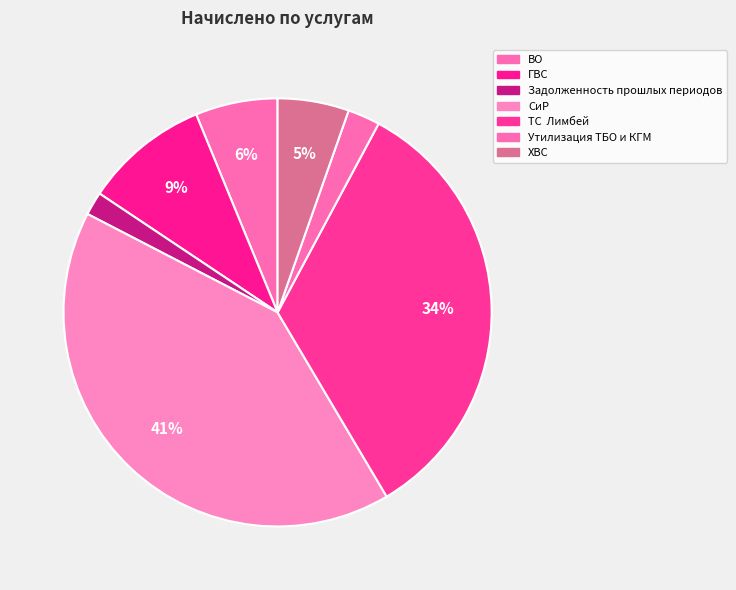

How many slices are in this pie chart?

7